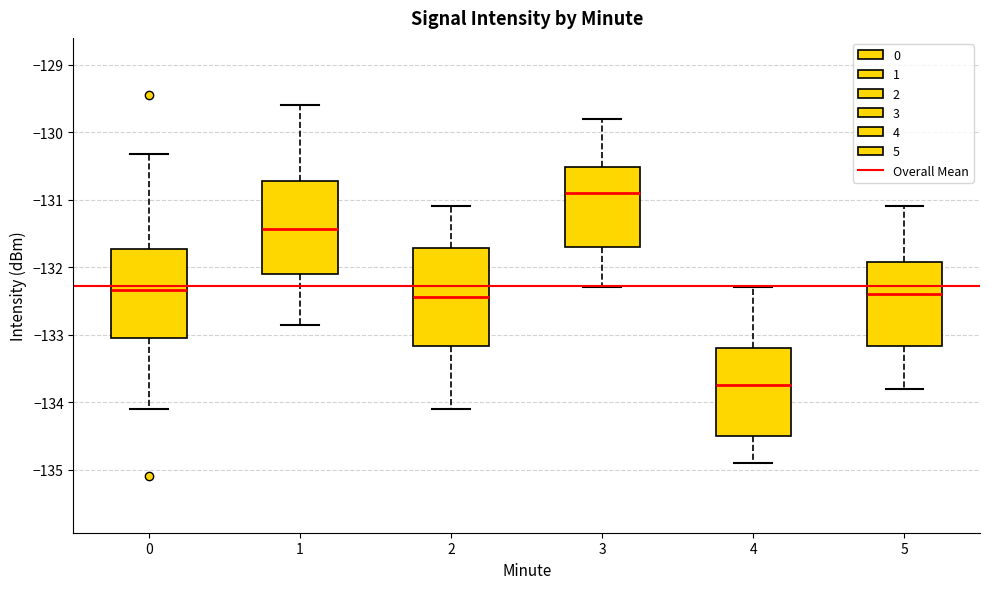

Reading left to right, read every box against the y-axis: the position of its median line, the range the box covers, and the ends of its whiskers. The values are not printed on the chart, so give them approximately, as read against the axis.

0: median -132.3, box -133.0 to -131.7, whiskers -134.1 to -130.3
1: median -131.4, box -132.1 to -130.7, whiskers -132.9 to -129.6
2: median -132.4, box -133.2 to -131.7, whiskers -134.1 to -131.1
3: median -130.9, box -131.7 to -130.5, whiskers -132.3 to -129.8
4: median -133.7, box -134.5 to -133.2, whiskers -134.9 to -132.3
5: median -132.4, box -133.2 to -131.9, whiskers -133.8 to -131.1